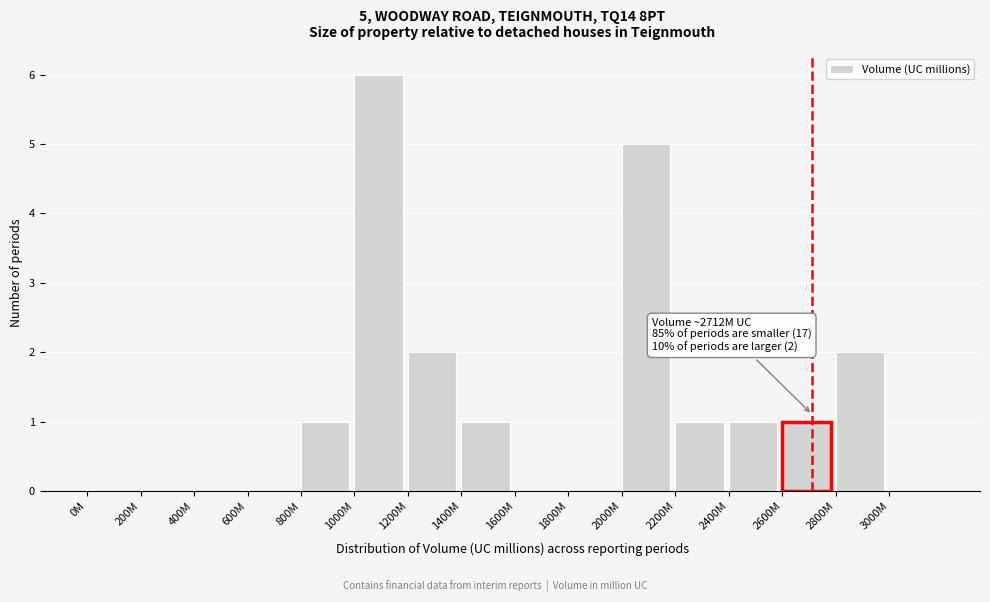

Reading left to right, what are all the values shown in this chart?

0M=0	200M=0	400M=0	600M=0	800M=1	1000M=6	1200M=2	1400M=1	1600M=0	1800M=0	2000M=5	2200M=1	2400M=1	2600M=1	2800M=2	3000M=0